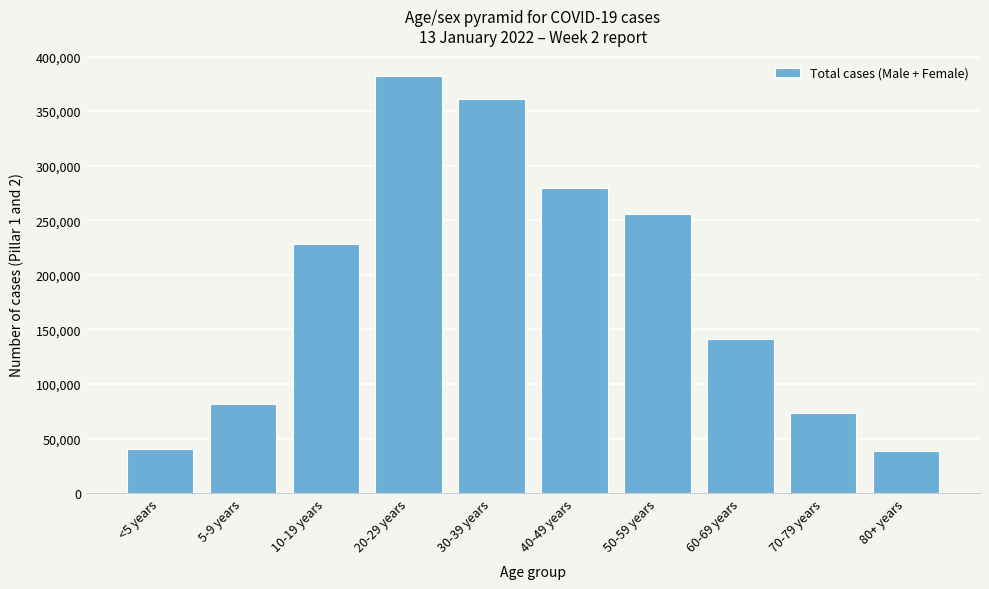

Reading left to right, list all the values displayed in this chart.

<5 years=40814	5-9 years=81777	10-19 years=228368	20-29 years=381873	30-39 years=361248	40-49 years=279640	50-59 years=255842	60-69 years=141565	70-79 years=73660	80+ years=38535